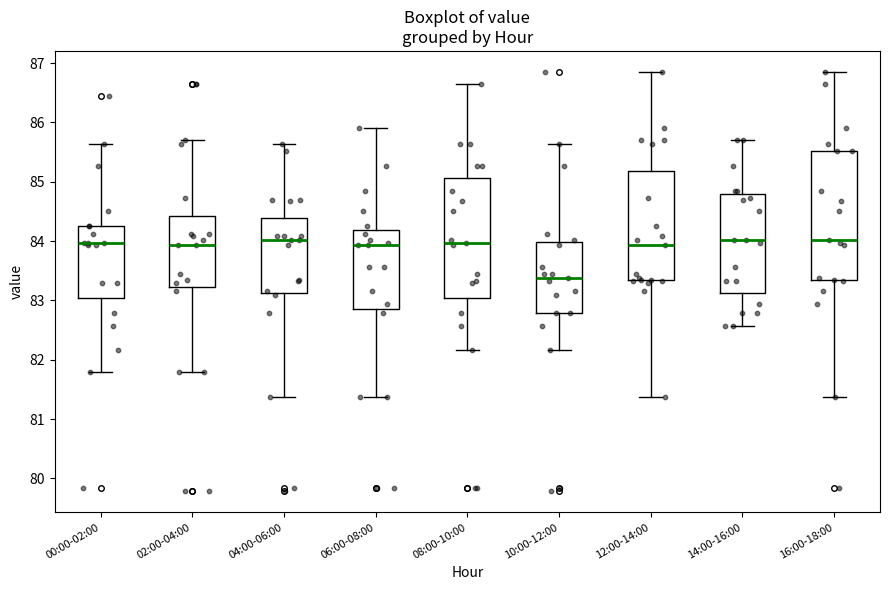

Reading left to right, read every box against the y-axis: the position of its median line, the range the box covers, and the ends of its whiskers. The values are not printed on the chart, so give them approximately, as read against the axis.

00:00-02:00: median 84.0, box 83.0 to 84.3, whiskers 81.8 to 85.6
02:00-04:00: median 83.9, box 83.2 to 84.4, whiskers 81.8 to 85.7
04:00-06:00: median 84.0, box 83.1 to 84.4, whiskers 81.4 to 85.6
06:00-08:00: median 83.9, box 82.9 to 84.2, whiskers 81.4 to 85.9
08:00-10:00: median 84.0, box 83.0 to 85.1, whiskers 82.2 to 86.7
10:00-12:00: median 83.4, box 82.8 to 84.0, whiskers 82.2 to 85.6
12:00-14:00: median 83.9, box 83.3 to 85.2, whiskers 81.4 to 86.9
14:00-16:00: median 84.0, box 83.1 to 84.8, whiskers 82.6 to 85.7
16:00-18:00: median 84.0, box 83.3 to 85.5, whiskers 81.4 to 86.9